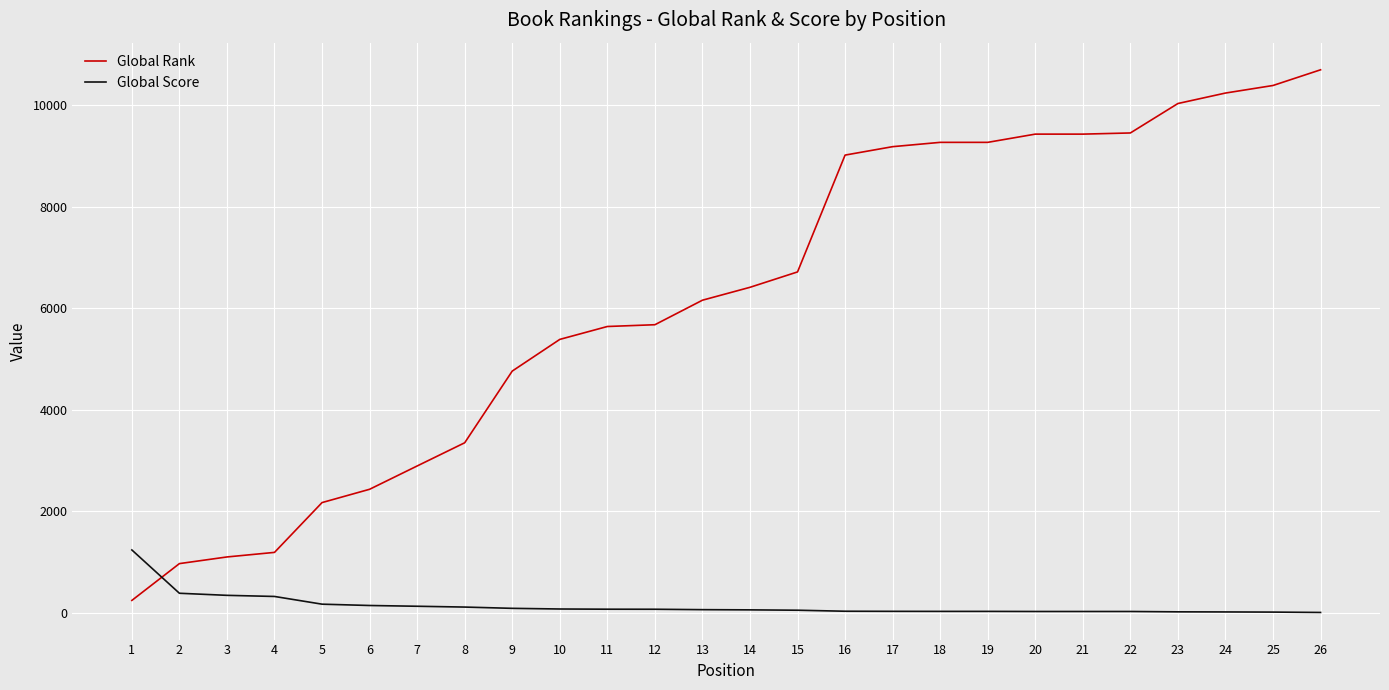

Between which two adjacent categories do Global Rank and Global Score first intersect?

1 and 2